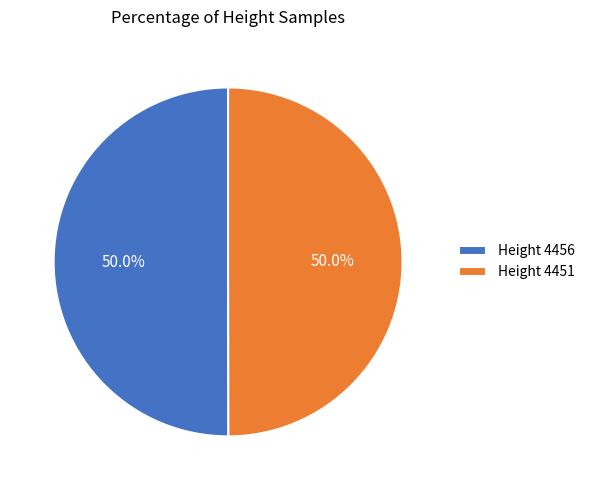

What percentage is NOT represented by Height 4456?

50.0%